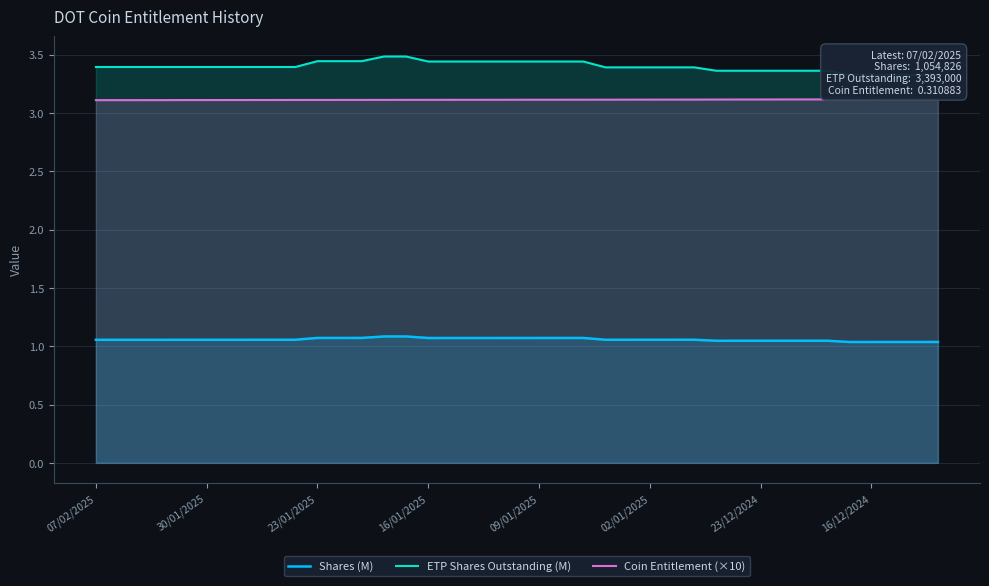

Count the number of categories in the chart.

39